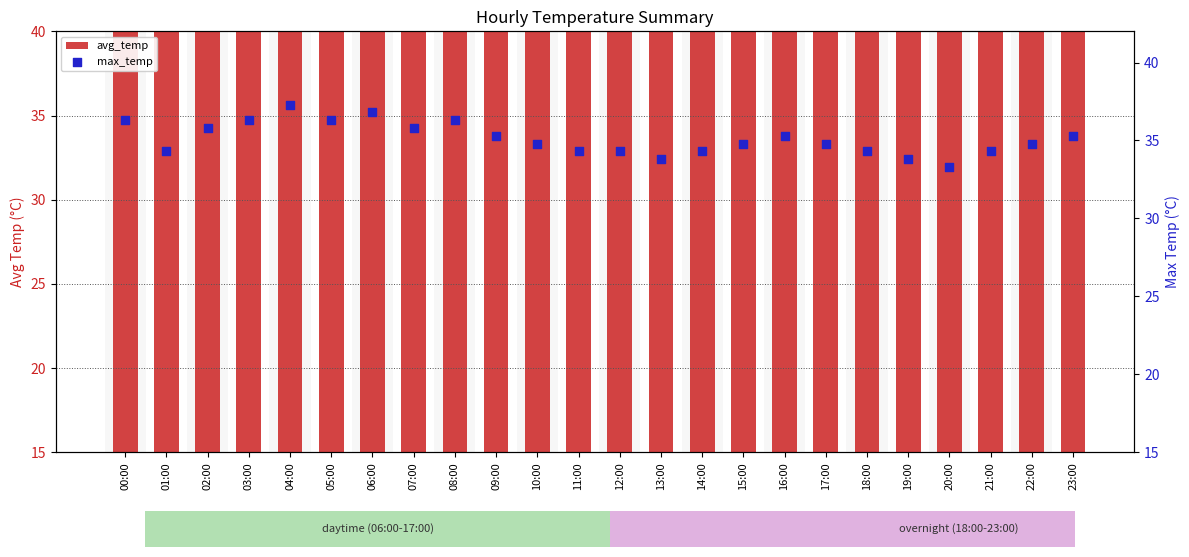

Which series has the largest total across all categories?

max_temp